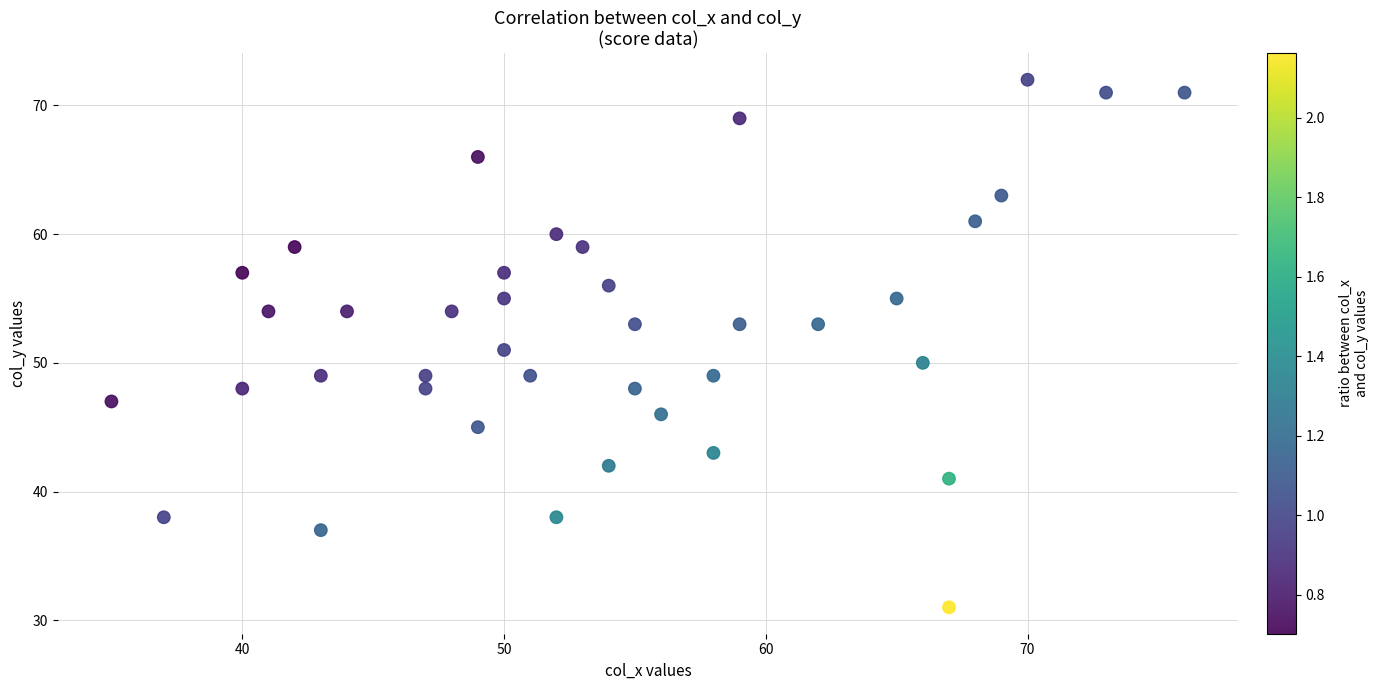

What is the range of Y values (max minus min)?

41